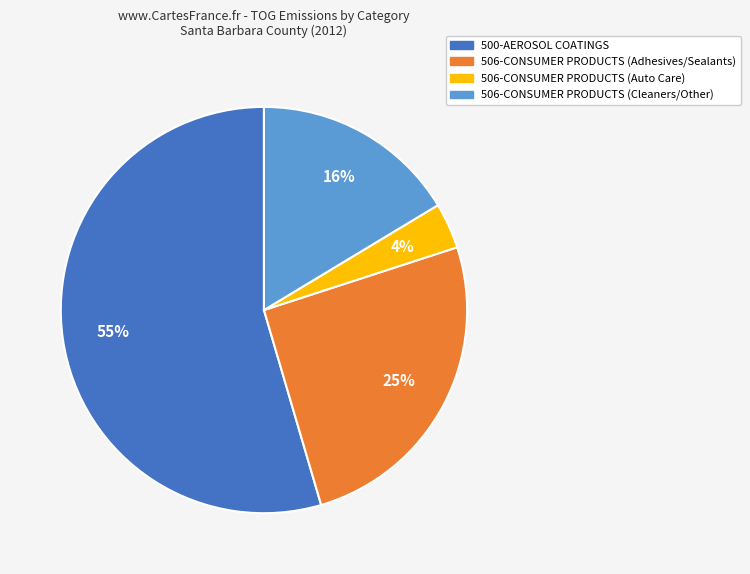

To the nearest percent, what is the average slice percentage?

25%